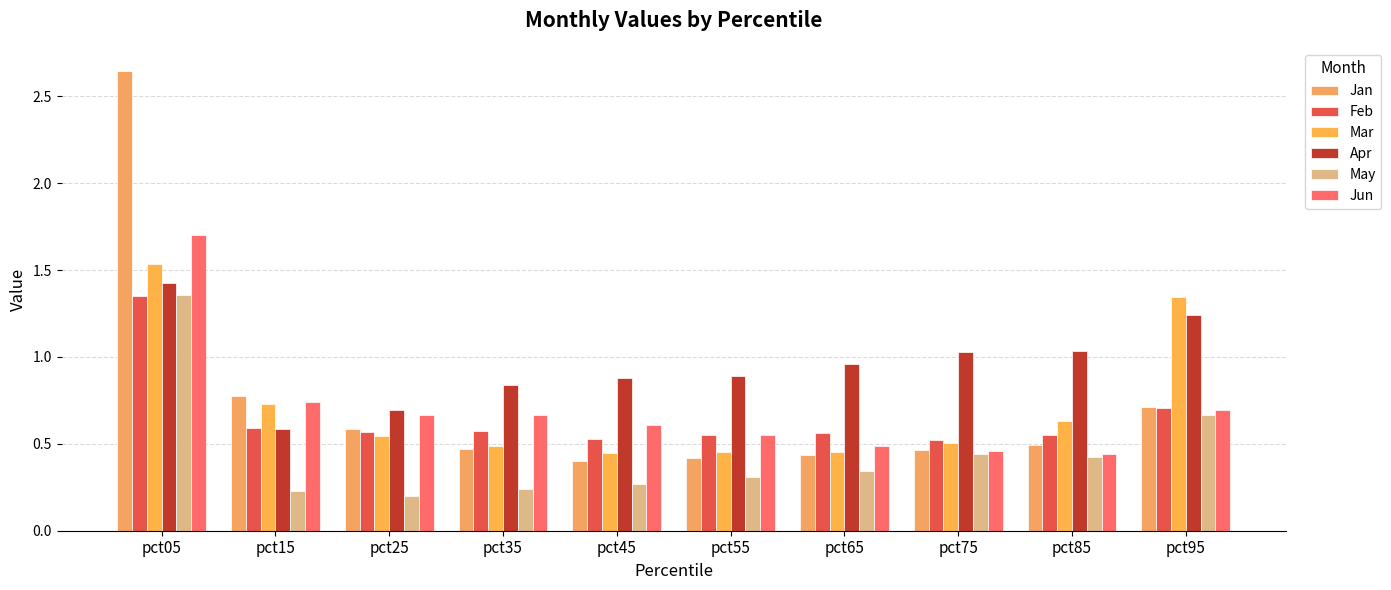

Is the value of Apr at pct55 greater than the value of May at pct95?

Yes